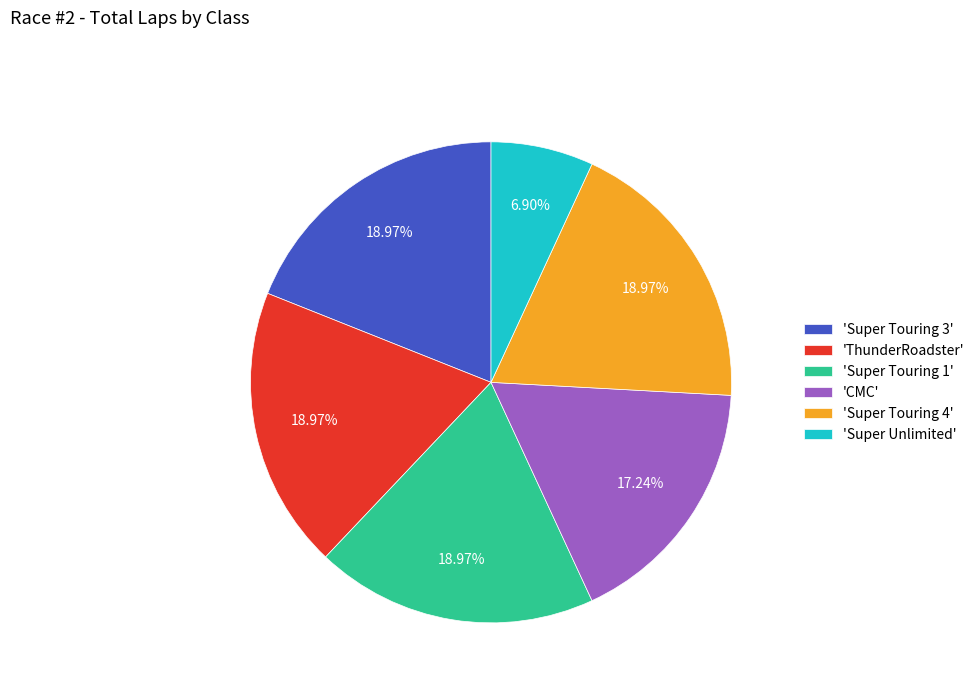

Combined, do 'Super Touring 1' and 'CMC' account for over 50%?

No